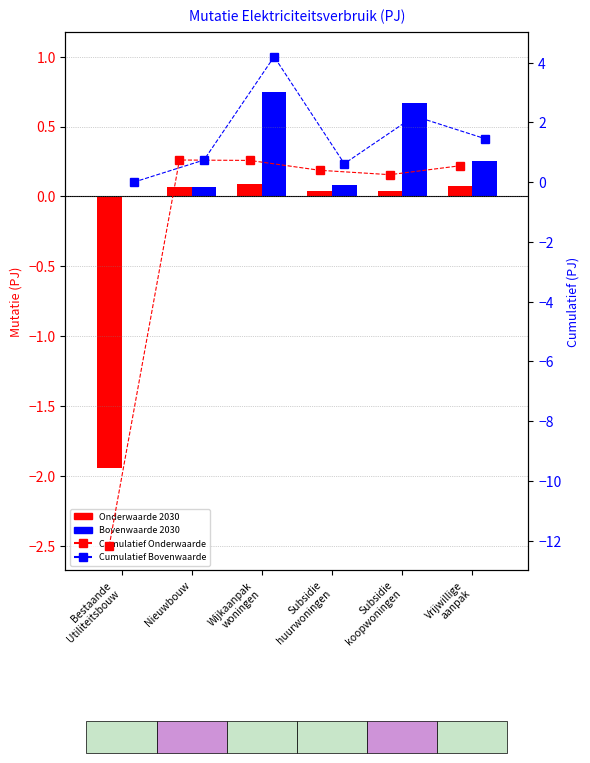

How many groups of bars are there?

6